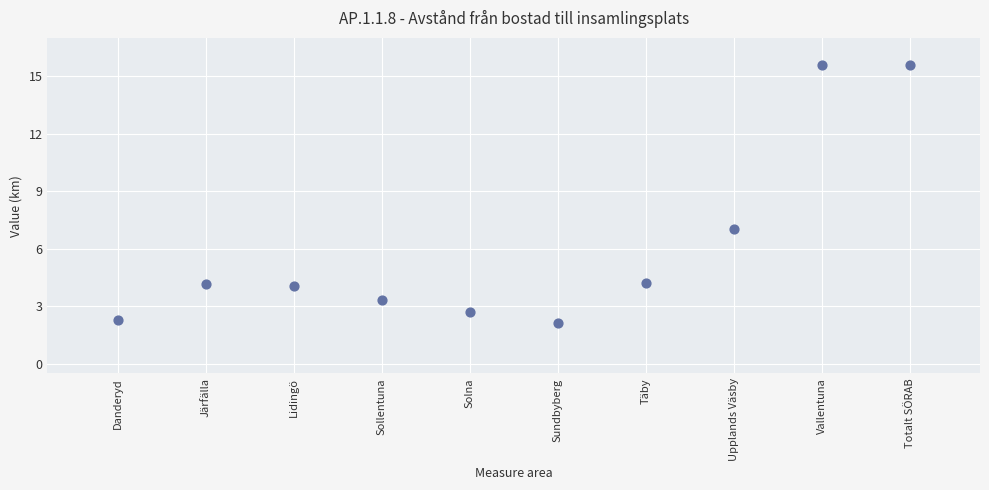

What Y value in the scatter plot is closest to 8?

7.1